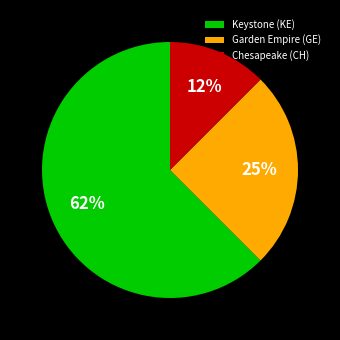

Count the number of slices in the pie.

3